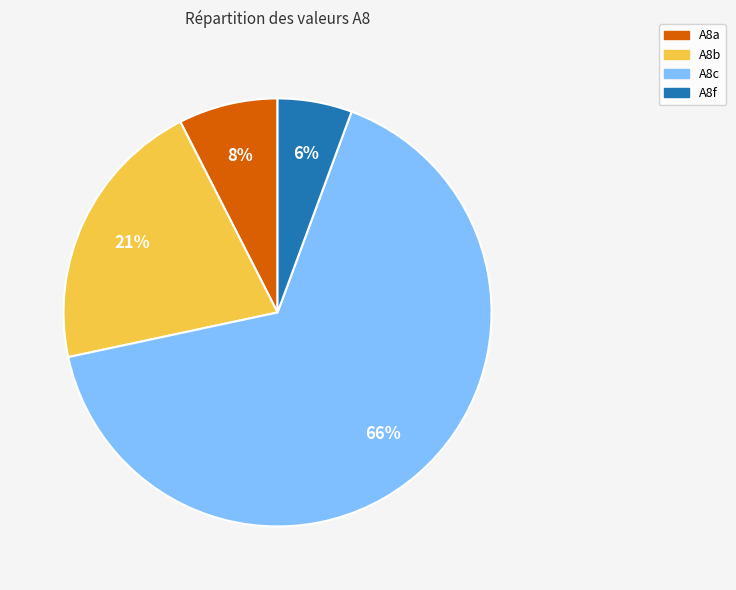

Do A8f and A8b together represent more than half of the pie?

No